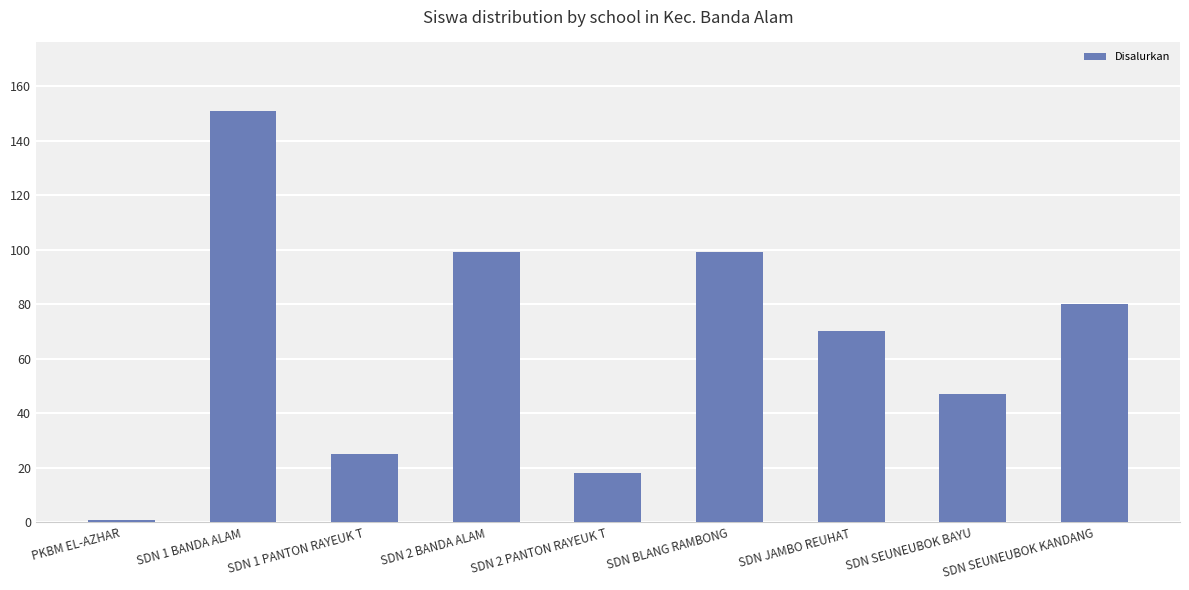

Which label corresponds to the largest value in the chart?

SDN 1 BANDA ALAM